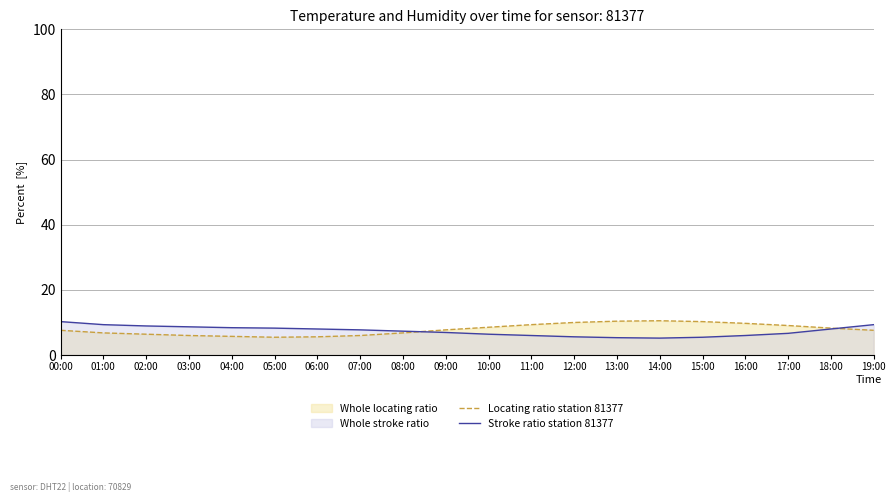

At 05:00, list the series in order from smallest to largest.

Locating ratio station 81377, Stroke ratio station 81377